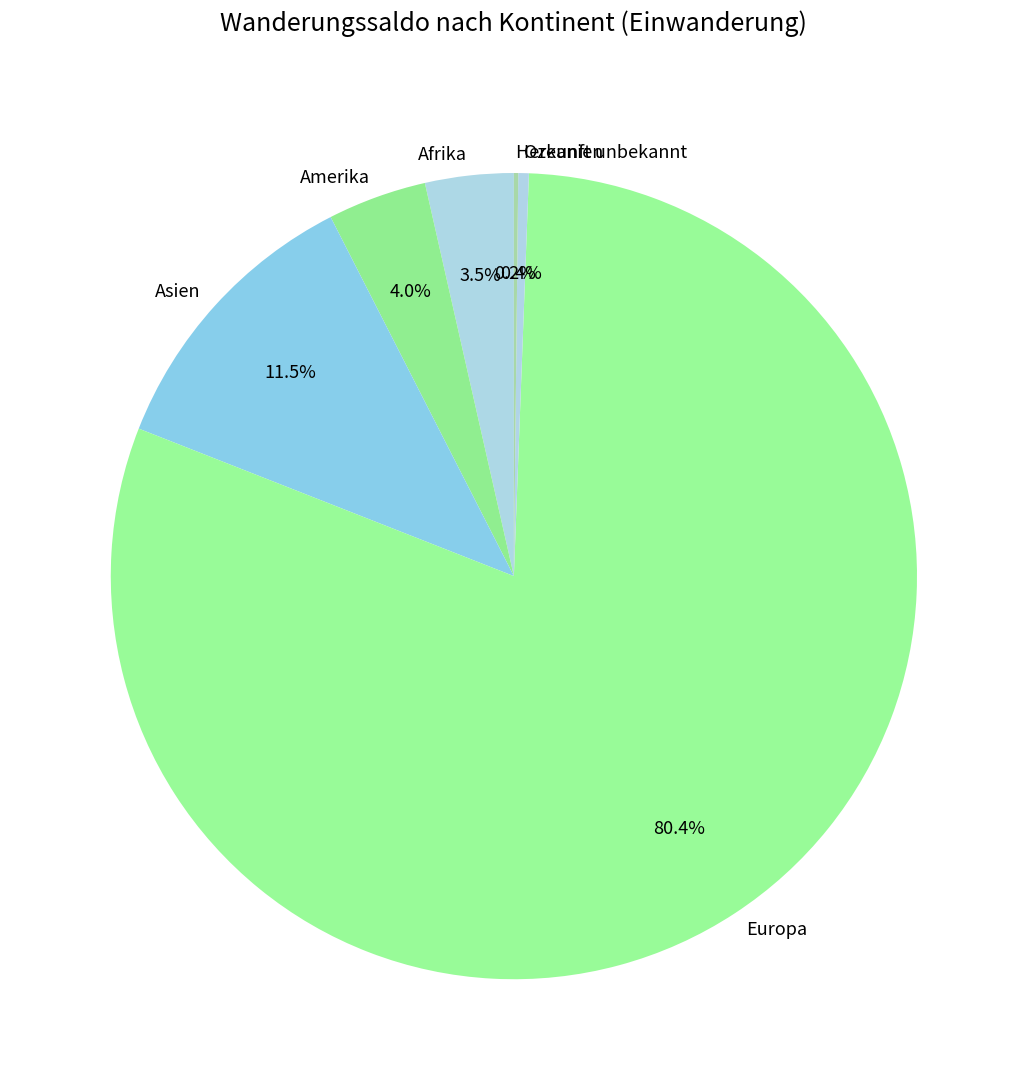

Does Europa represent more than half of the total?

Yes